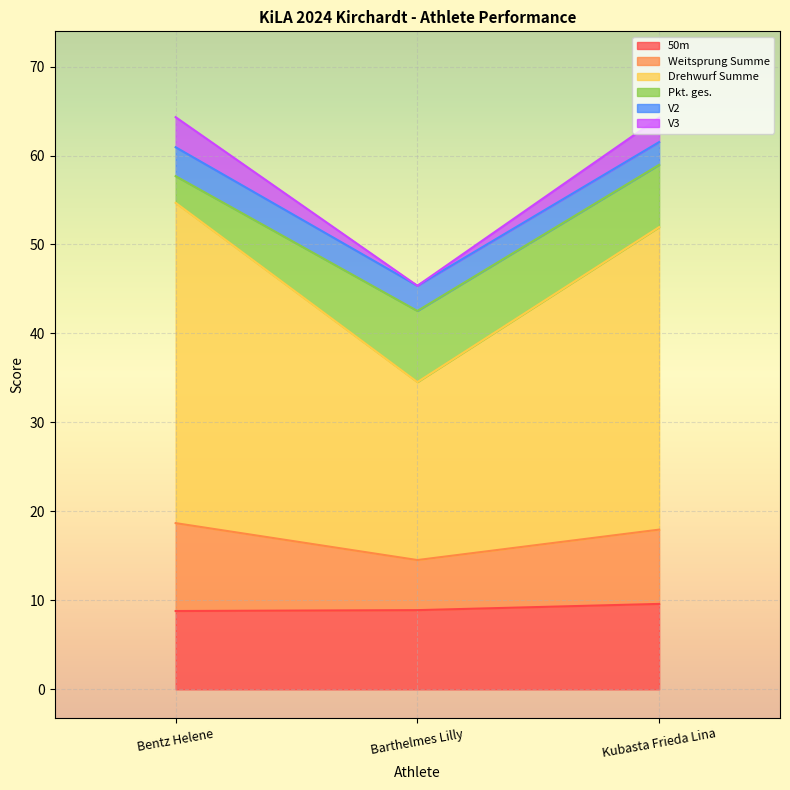

What is the label of the 2nd point from the right?

Barthelmes Lilly